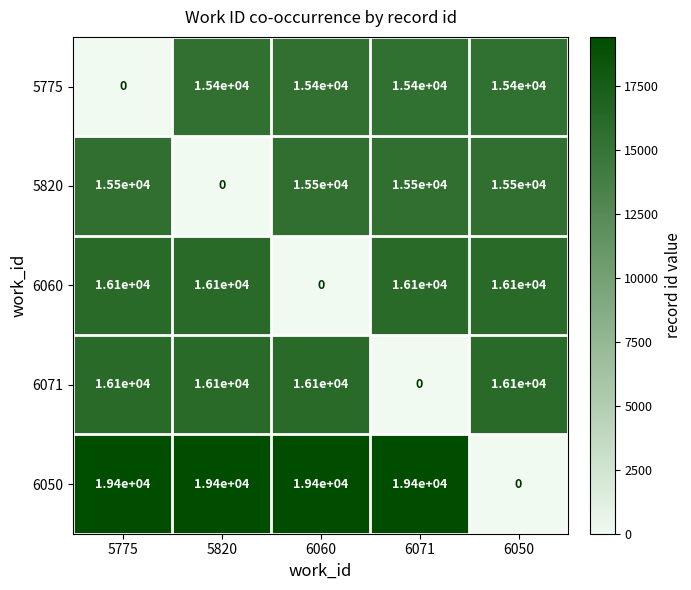

What is the greatest value displayed?

19400